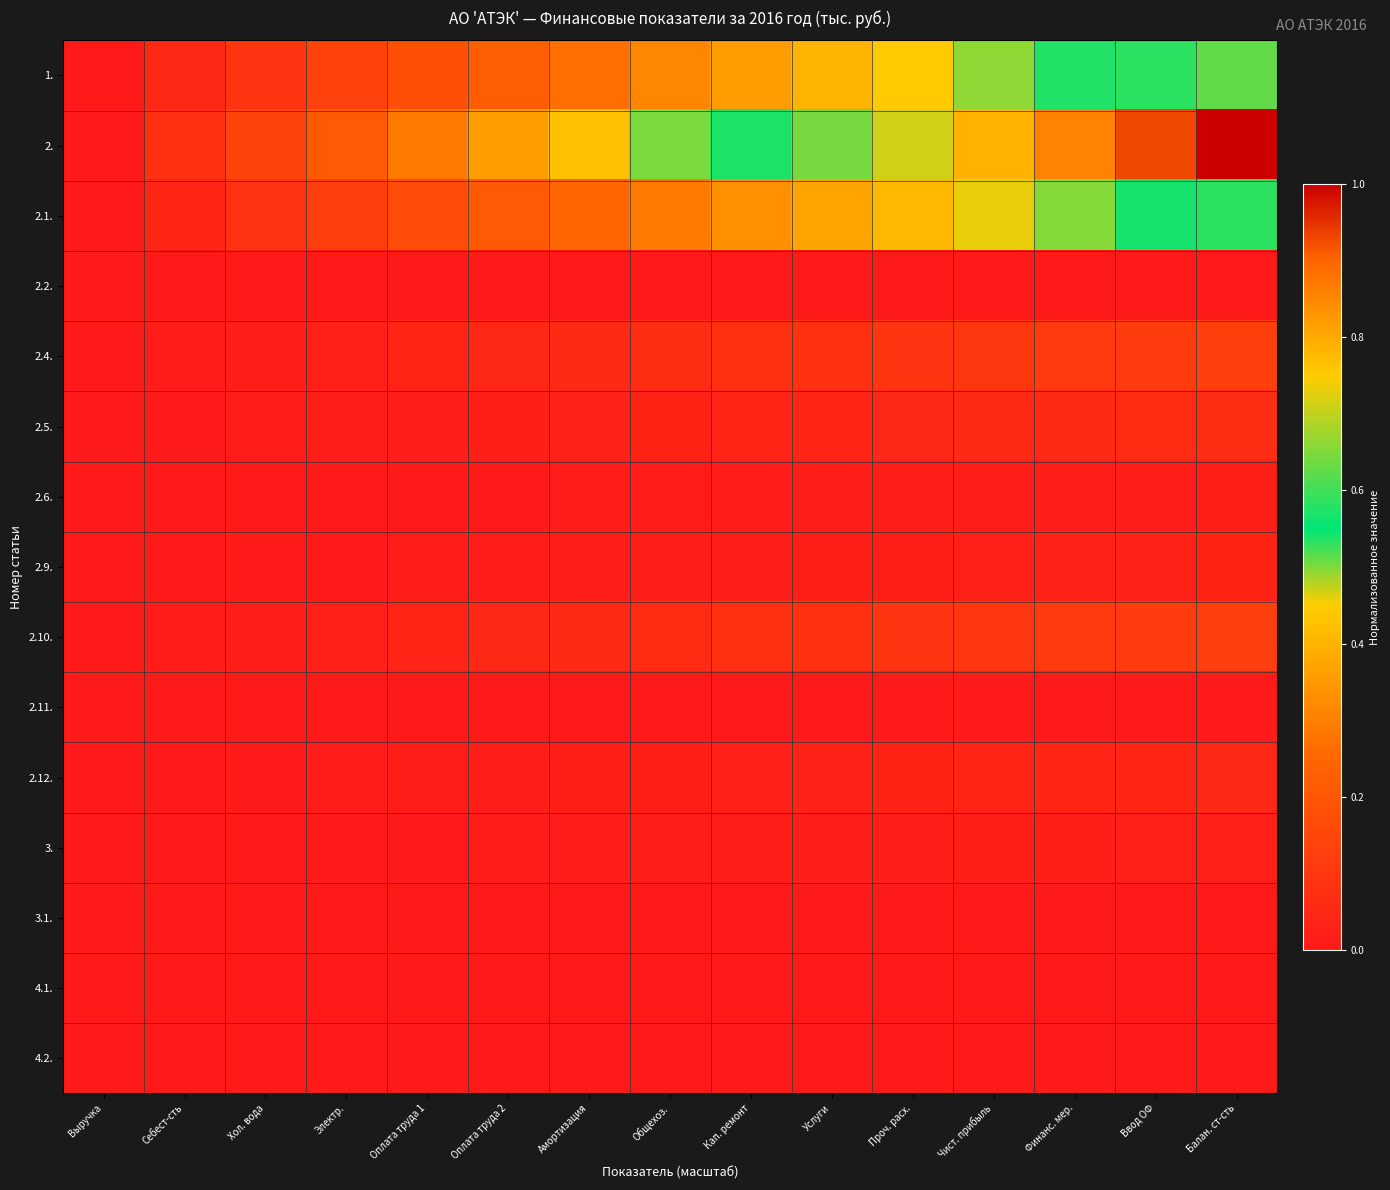

Rank the series by their maximum value, from lowest to highest.

2.2., 3.1., 4.1., 4.2., 2.11., 2.6., 3., 2.9., 2.12., 2.5., 2.10., 2.4., 2.1., 1., 2.